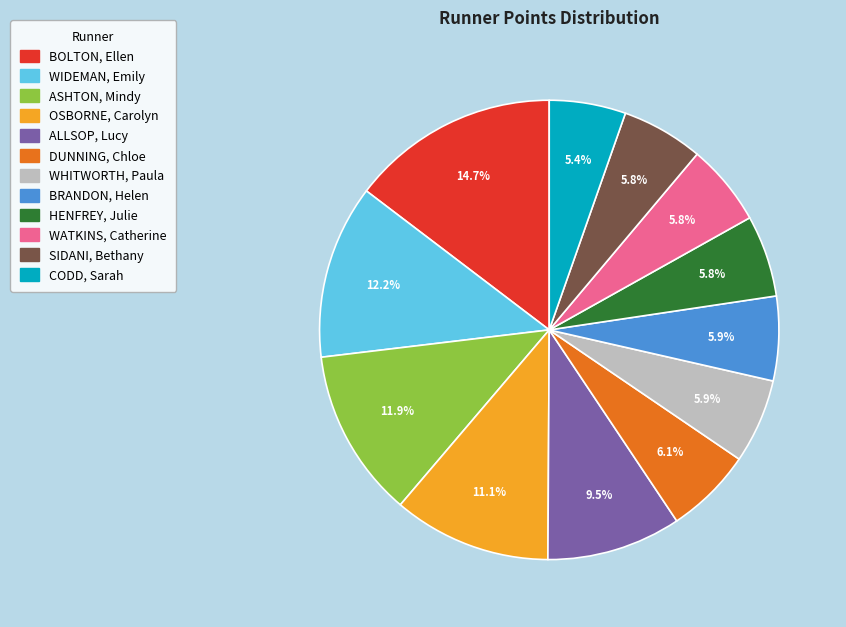

How many slices are in this pie chart?

12